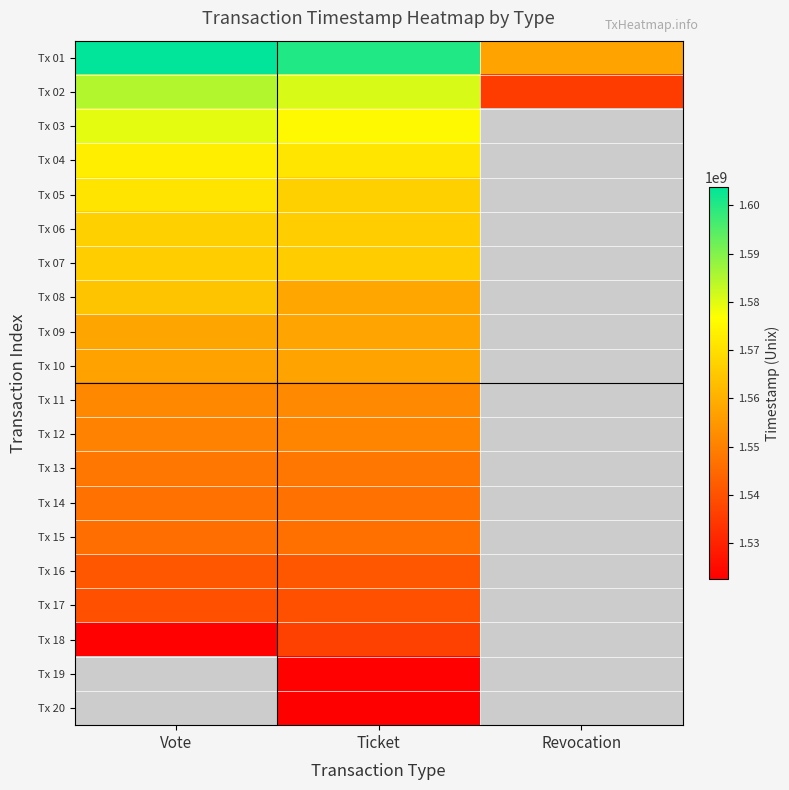

What is the spread (max minus min) of values at Ticket?

77688699.0